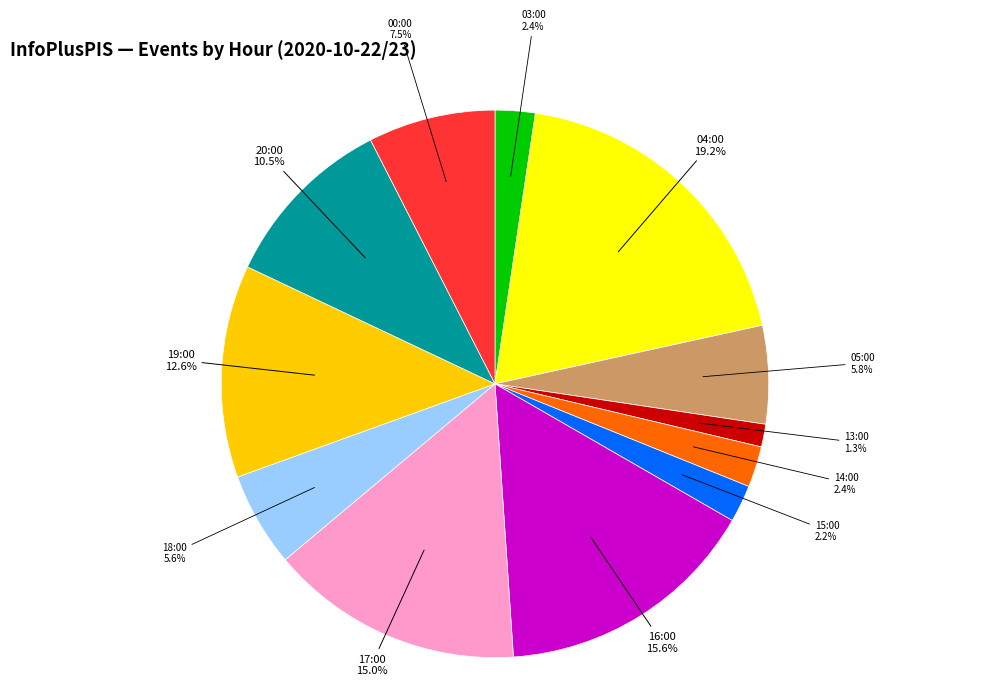

Do 04:00 and 14:00 together represent more than half of the pie?

No